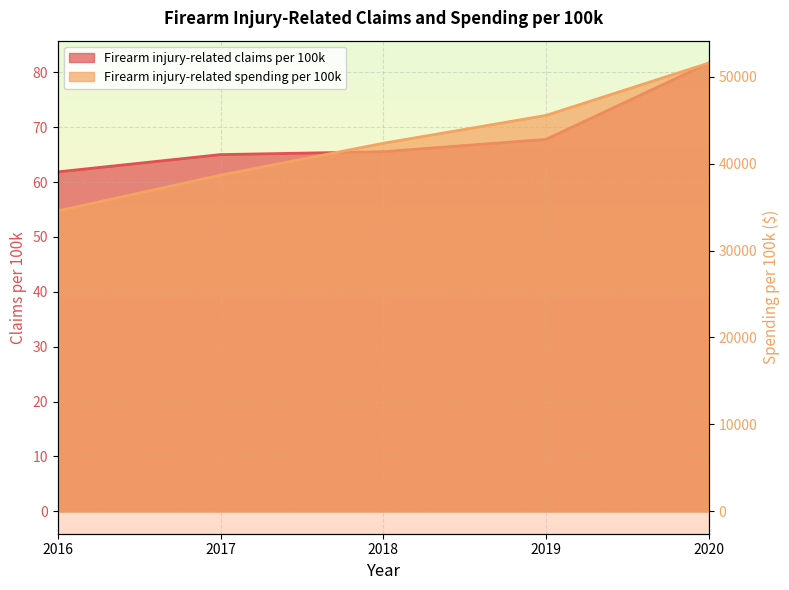

Which category has the lowest value across all series?

2016